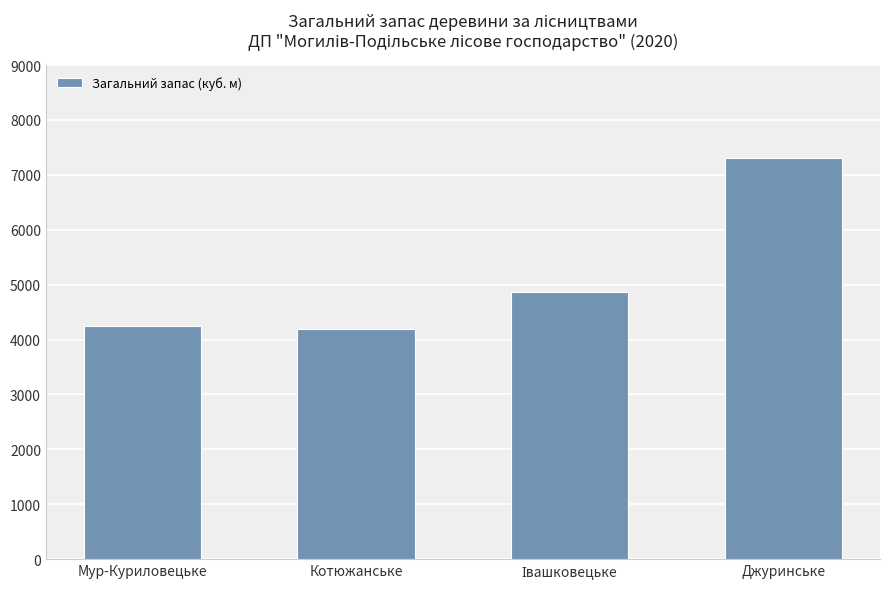

What is the value of the 2nd bar from the left?

4197